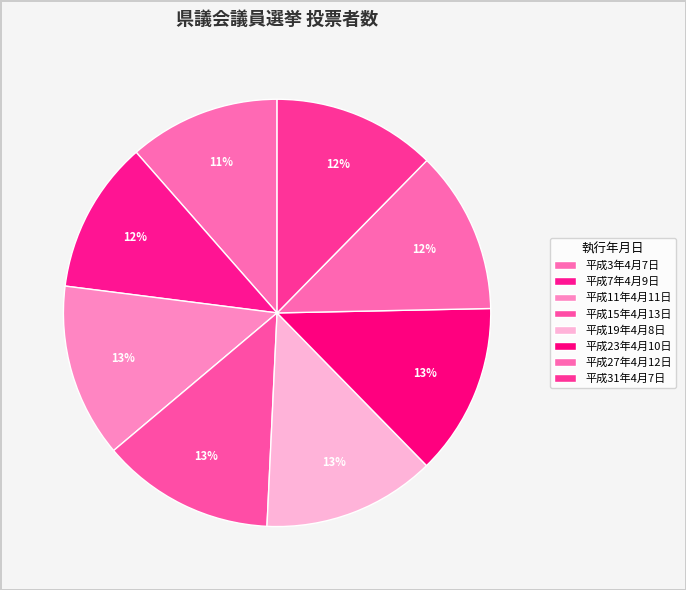

To the nearest percent, what is the average slice percentage?

12%